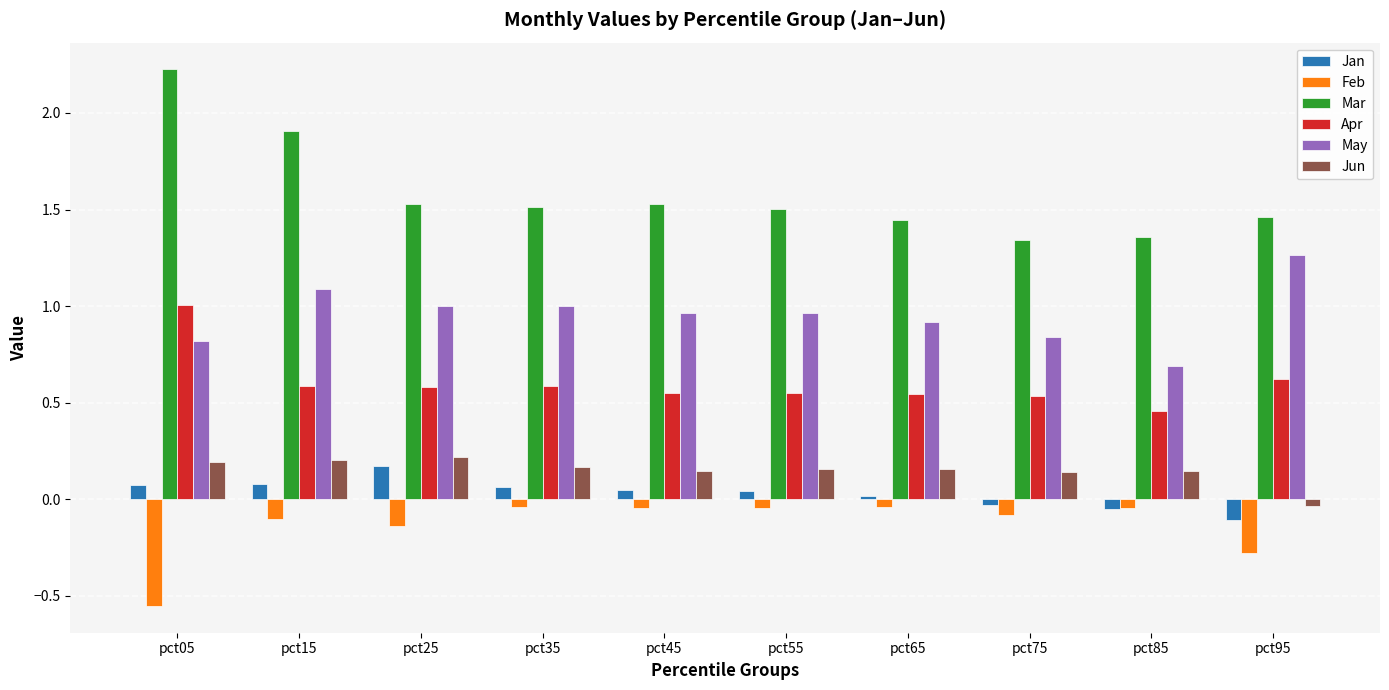

Is the value of Jan at pct15 greater than the value of Jun at pct15?

No